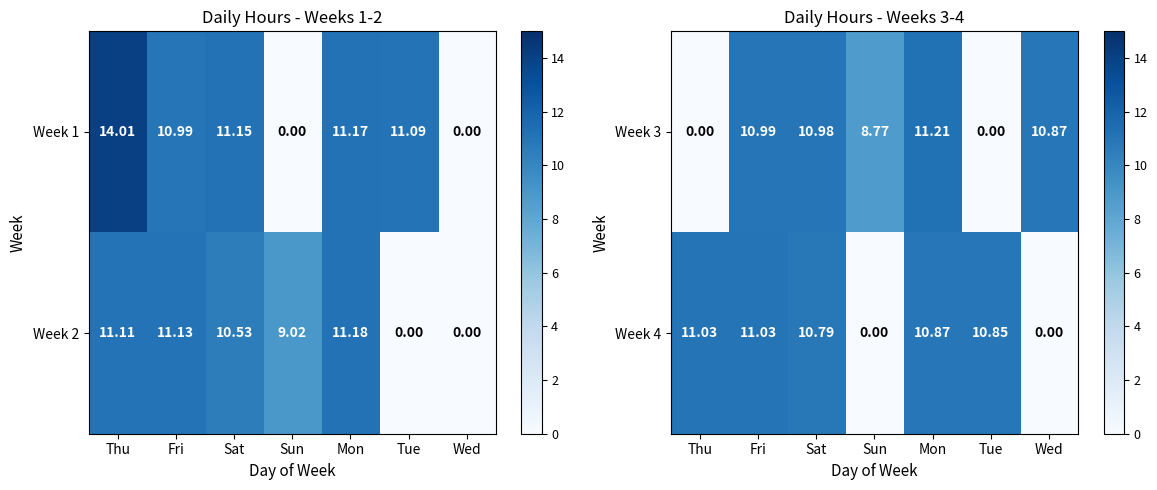

Where does the Week 3 series first go above 10?

Fri